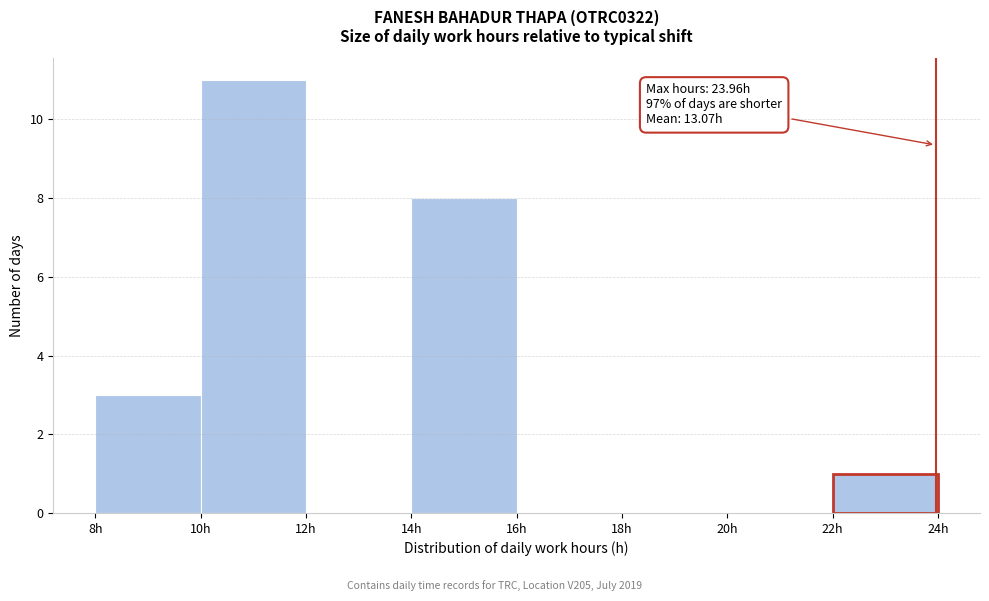

Which range on the x-axis has the tallest bar?

10 to 12